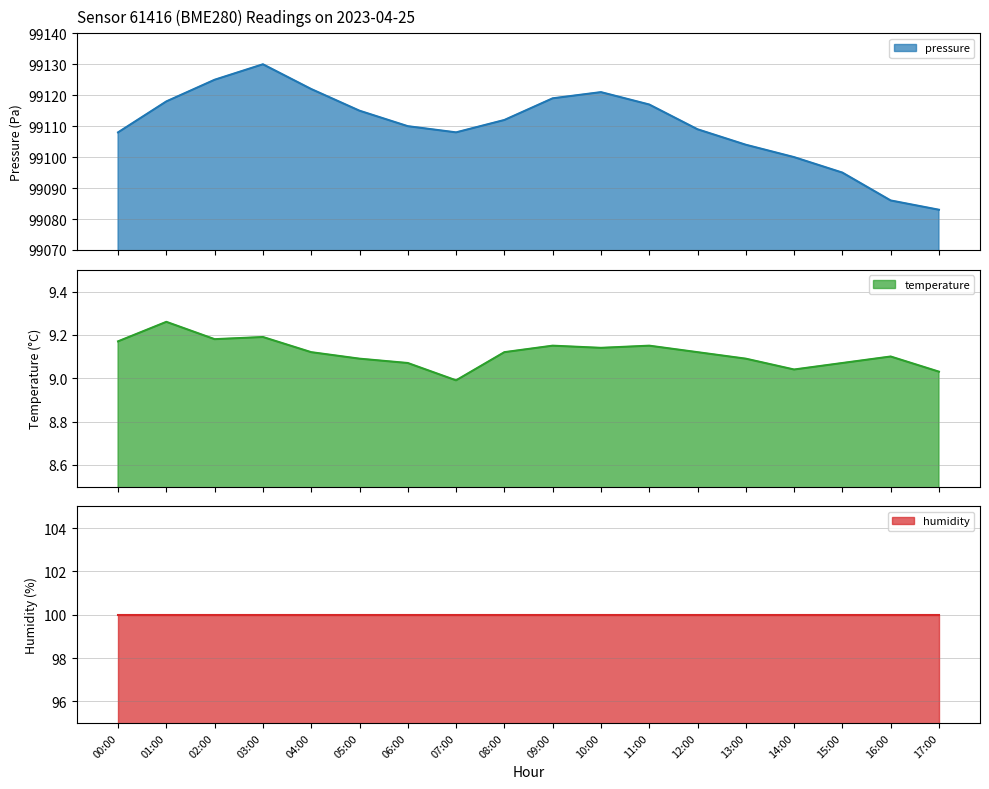

How many interior local peaks does the temperature series have?

5